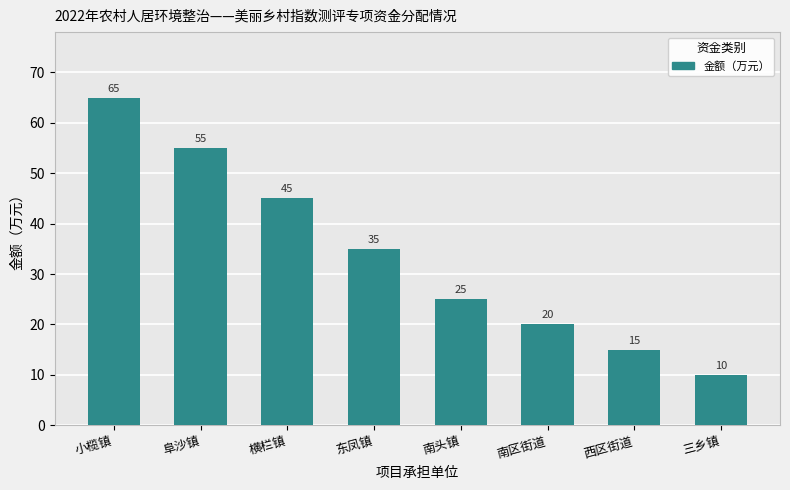

Approximately how many times larger is the value at 三乡镇 compared to 南区街道?

0.5